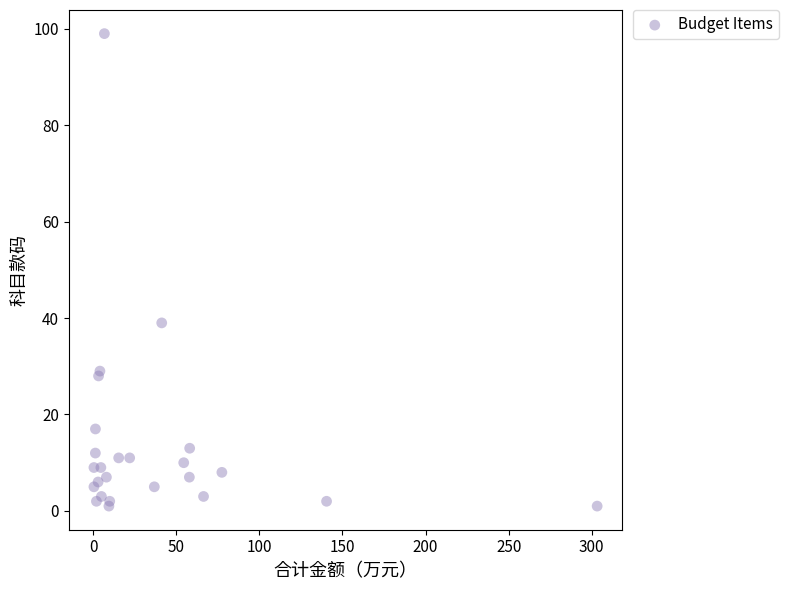

What Y value in the scatter plot is closest to 50?

39